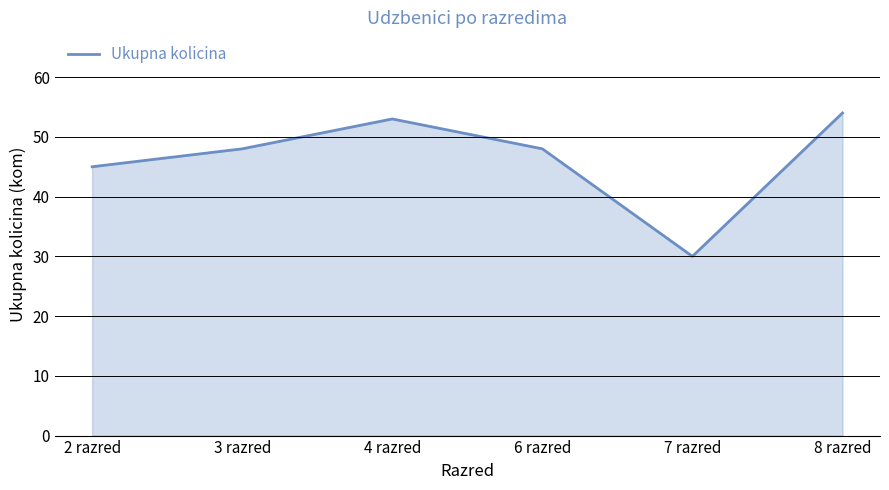

Between 4 razred and 6 razred, which is larger?

4 razred